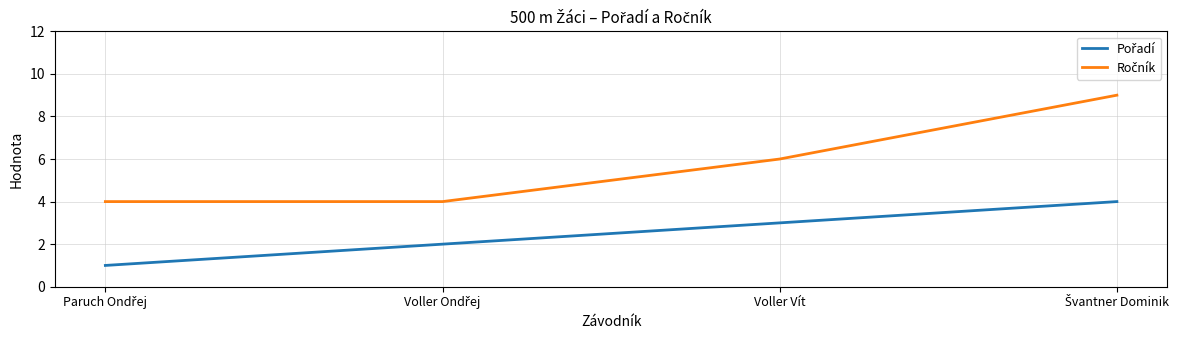

What is the greatest value displayed?

9